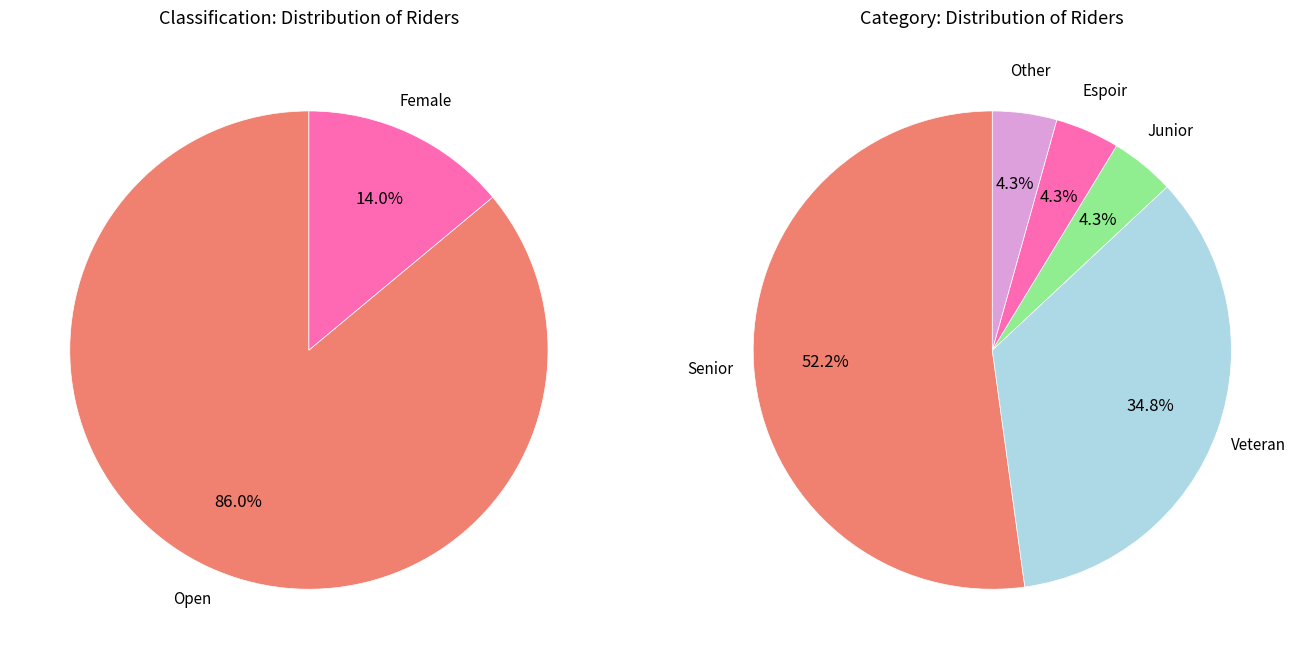

What is the total percentage of Espoir and Junior?

8.5%